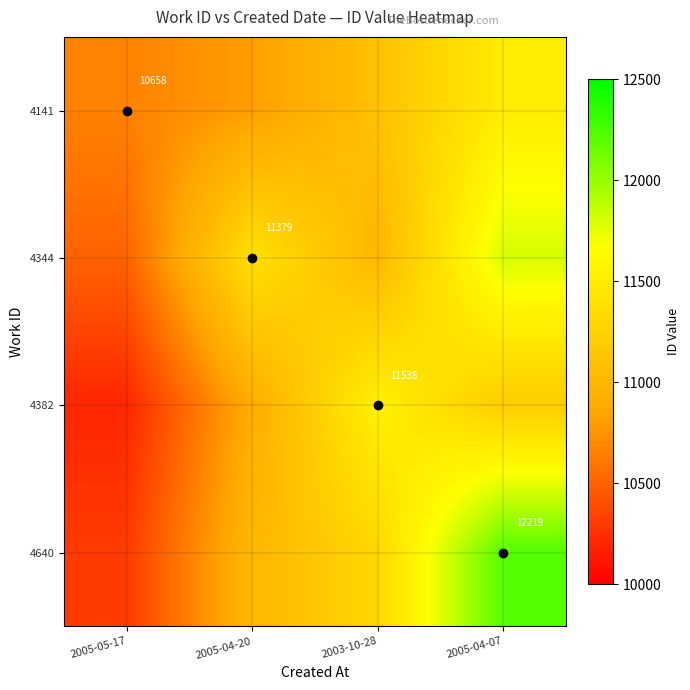

How many data points does each series have?

4